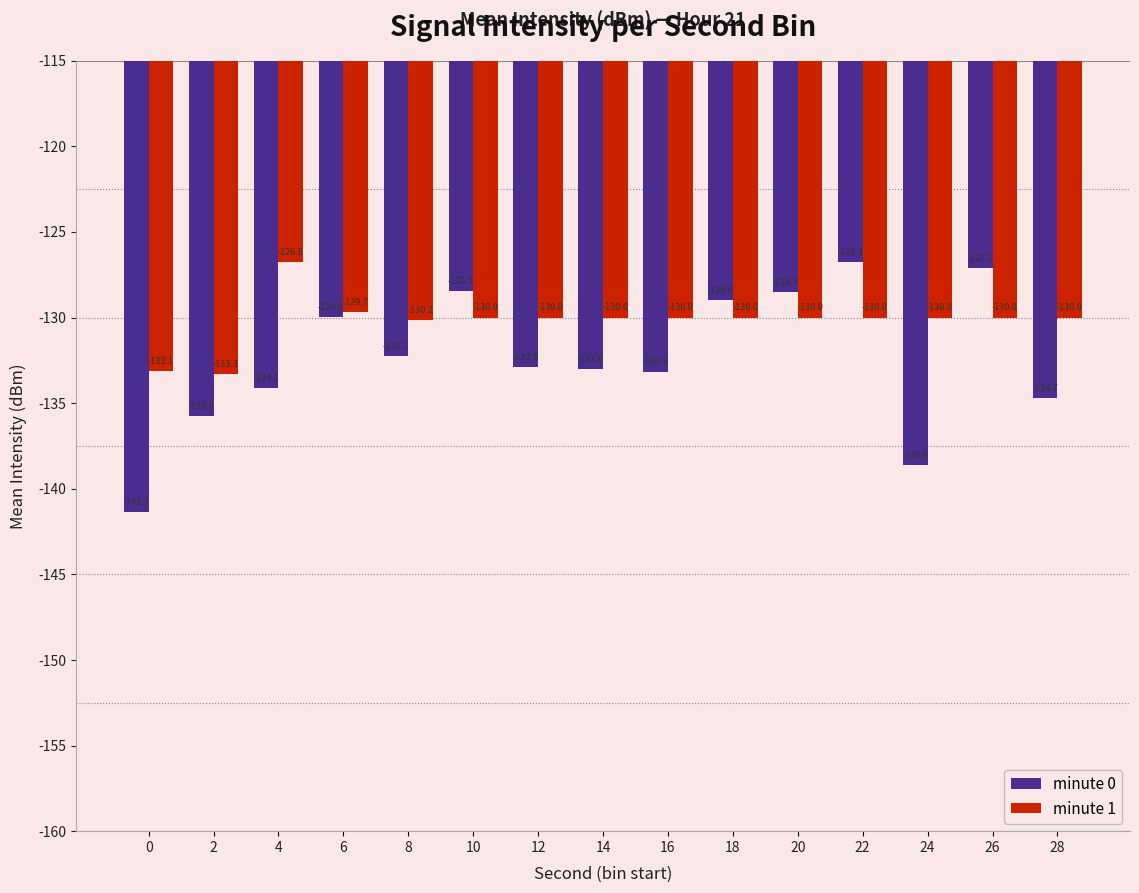

What is the value of the minute 1 bar at the 14th from the left?

-130.0